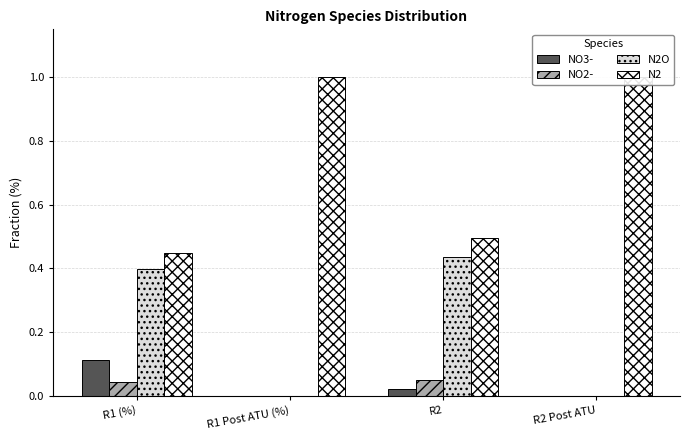

What is the maximum value for N2O?

0.4